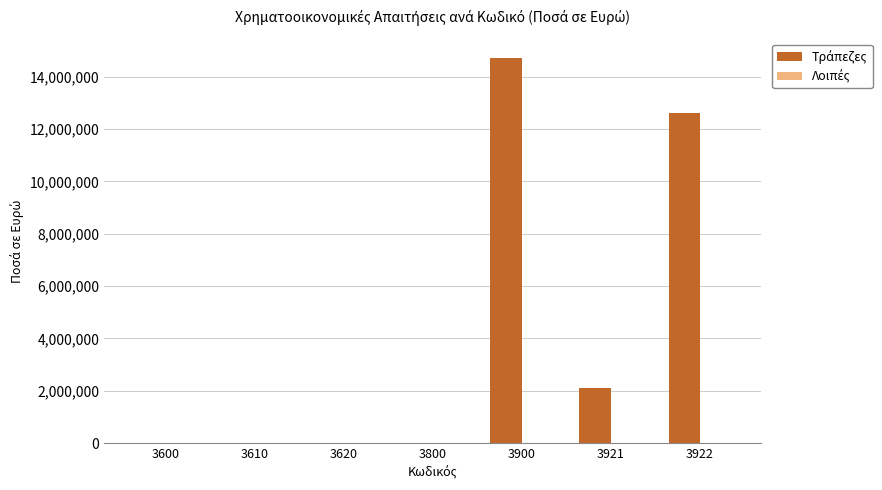

What is the change in value from 3610 to 3900?

+14724202.1